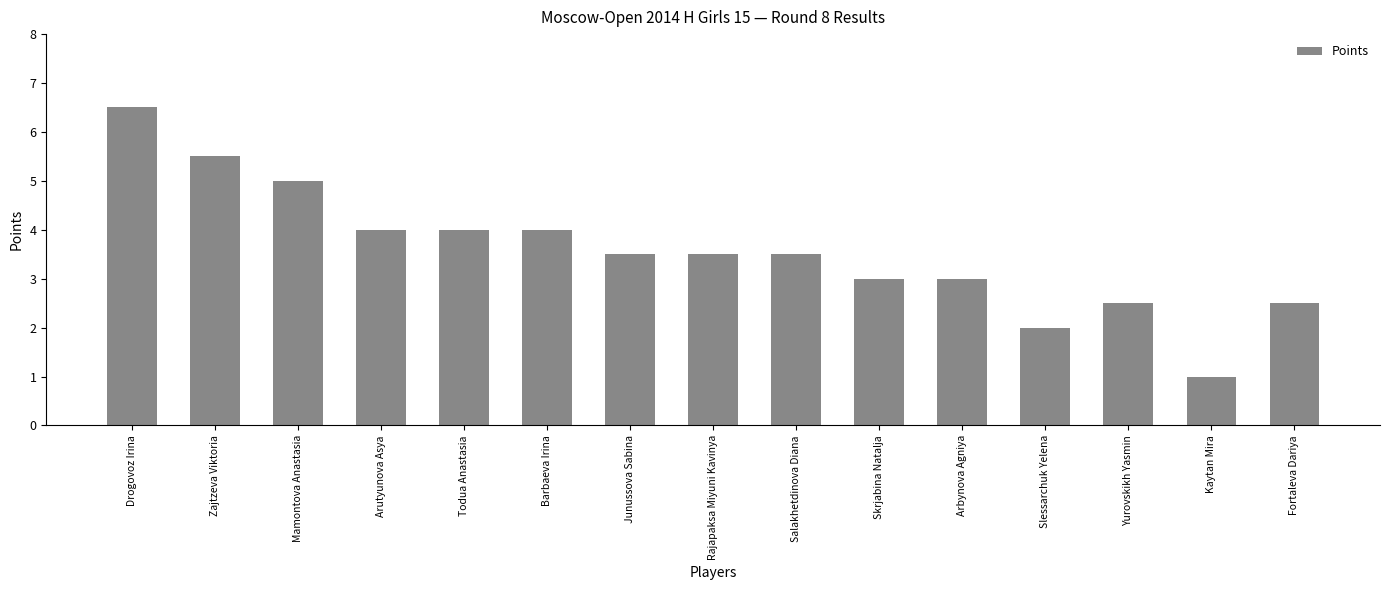

What is the greatest value displayed?

6.5